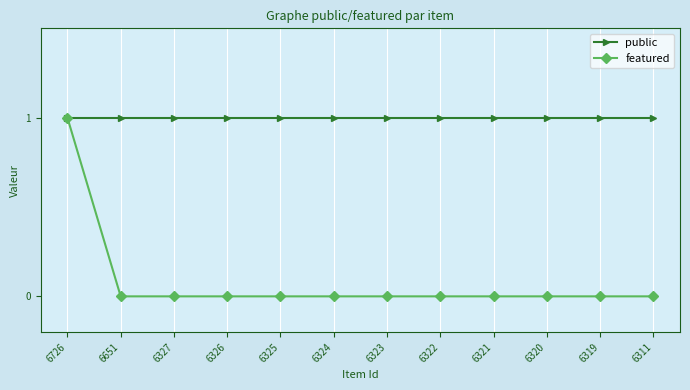

Is it true that public equals 0 at 6322?

False